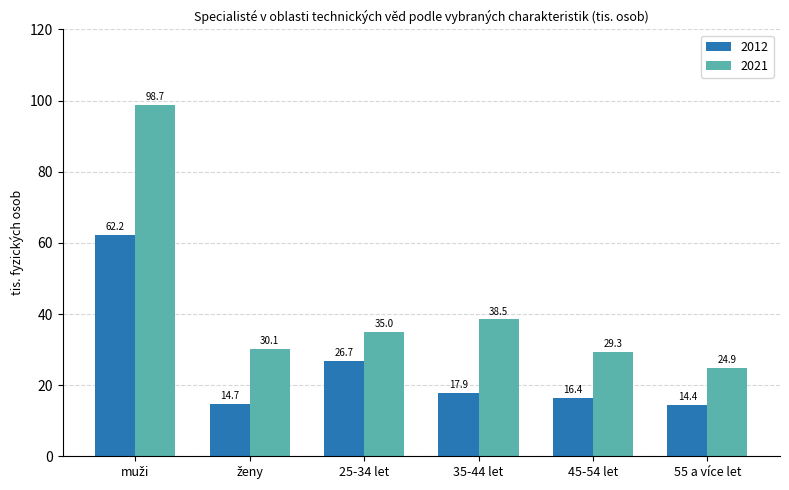

Which series has the largest range (max minus min)?

2021